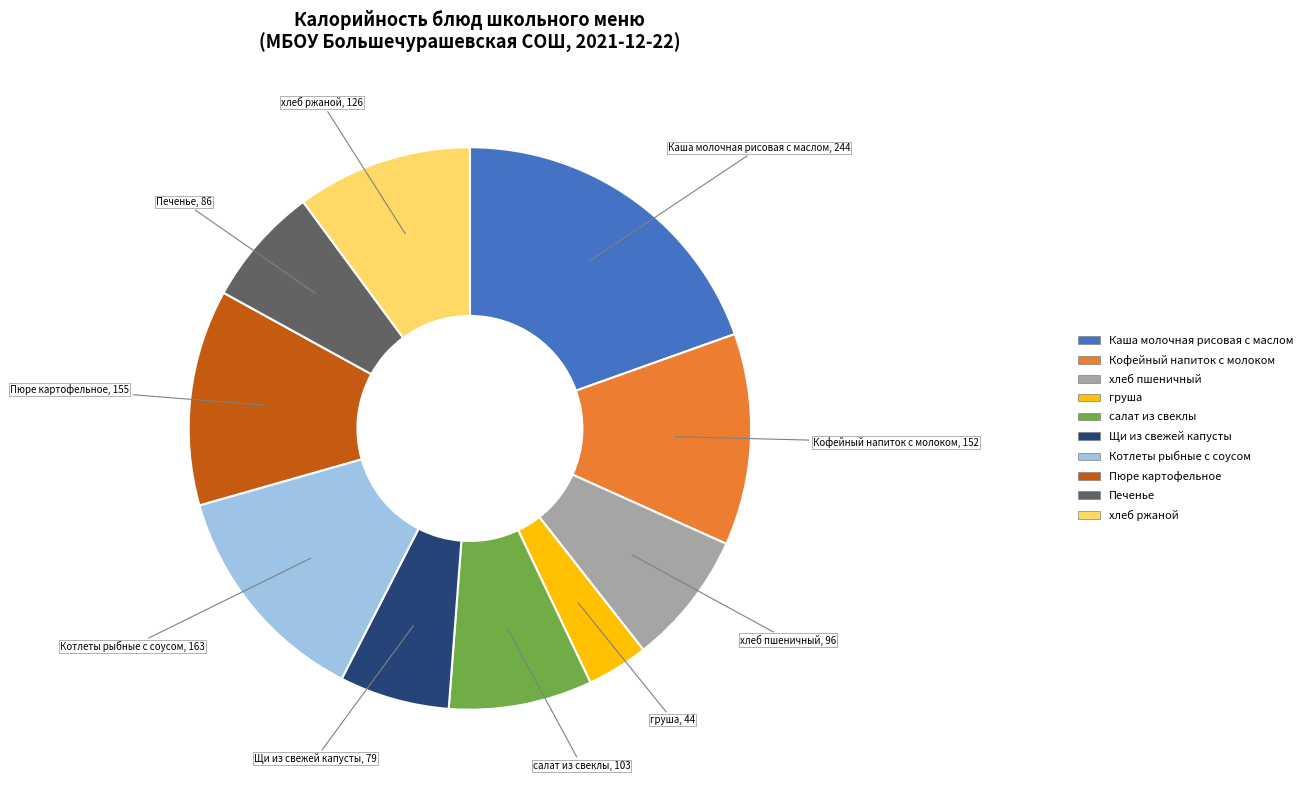

The Пюре картофельное slice represents 12% of the pie. True or false?

True